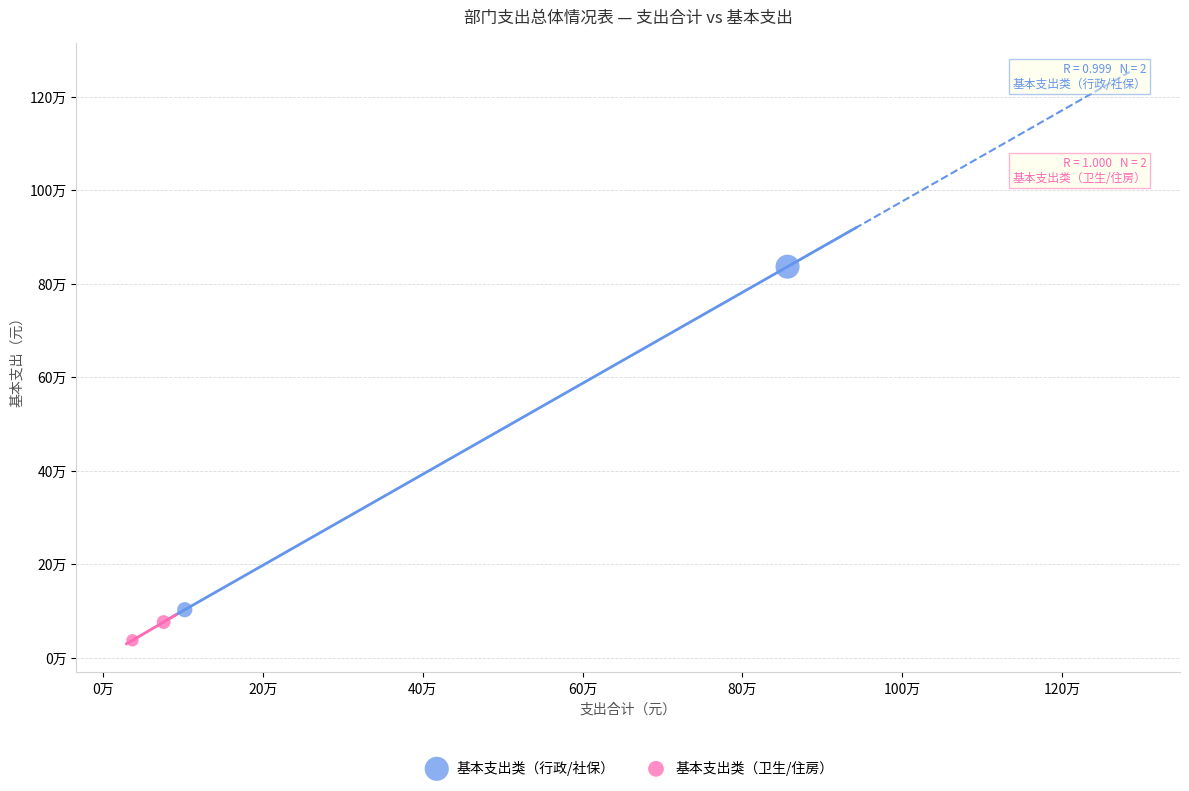

Which series contains the highest Y value?

基本支出类（行政/社保）